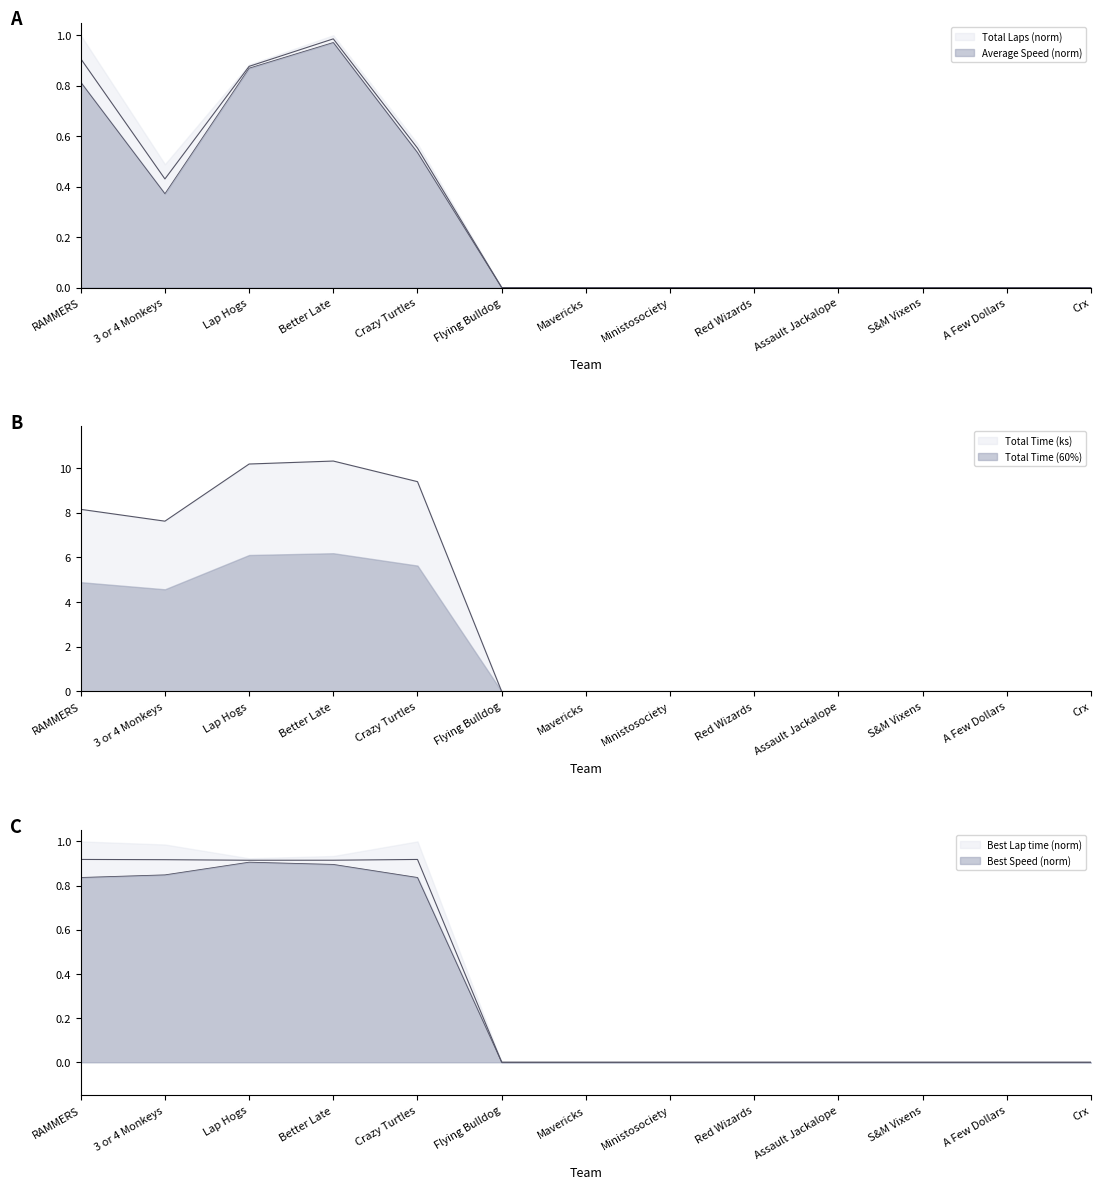

Which series changed the most between S&M Vixens and A Few Dollars?

Total Laps